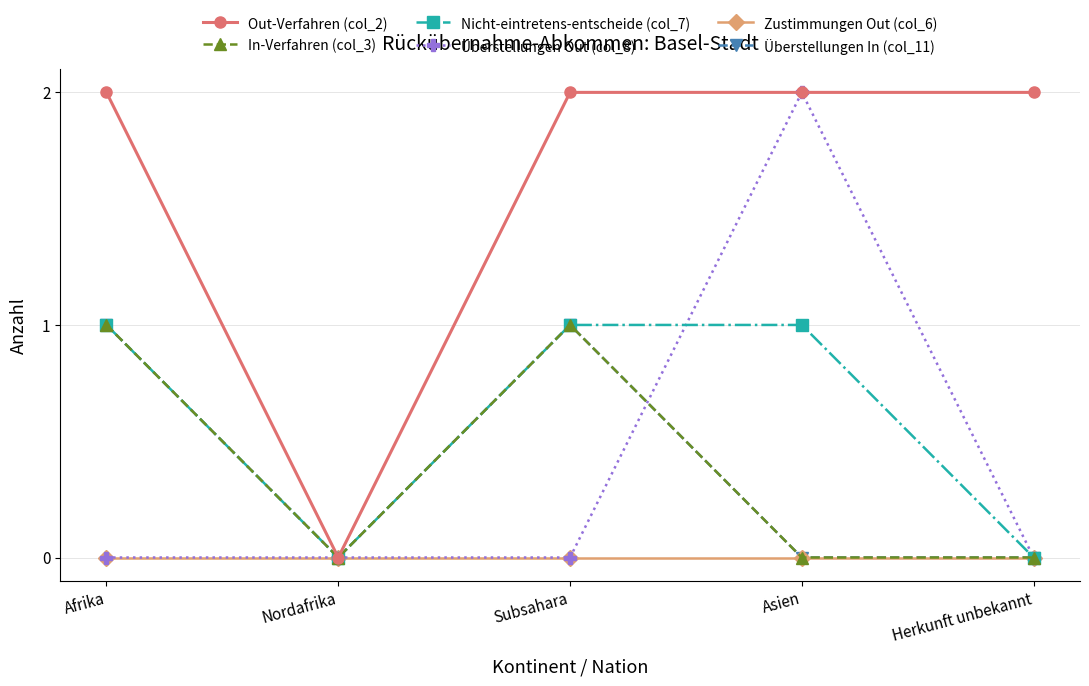

Is this an area chart (filled region under the line)?

No